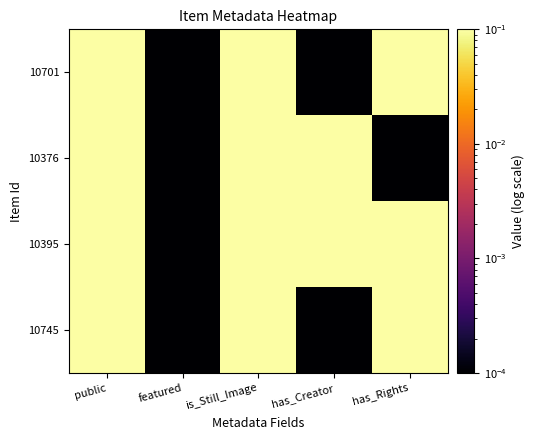

List the series in order of their peak value, lowest first.

10745, 10395, 10376, 10701